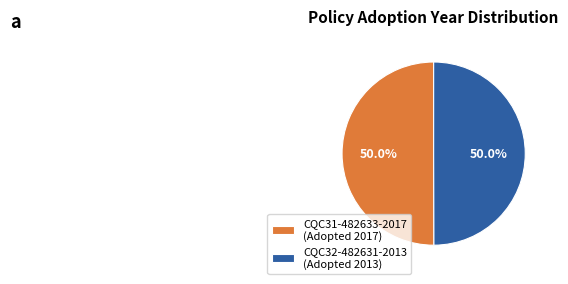

What is the ratio of the value at CQC32-482631-2013 (Adopted 2013) to the value at CQC31-482633-2017 (Adopted 2017)?

1.0